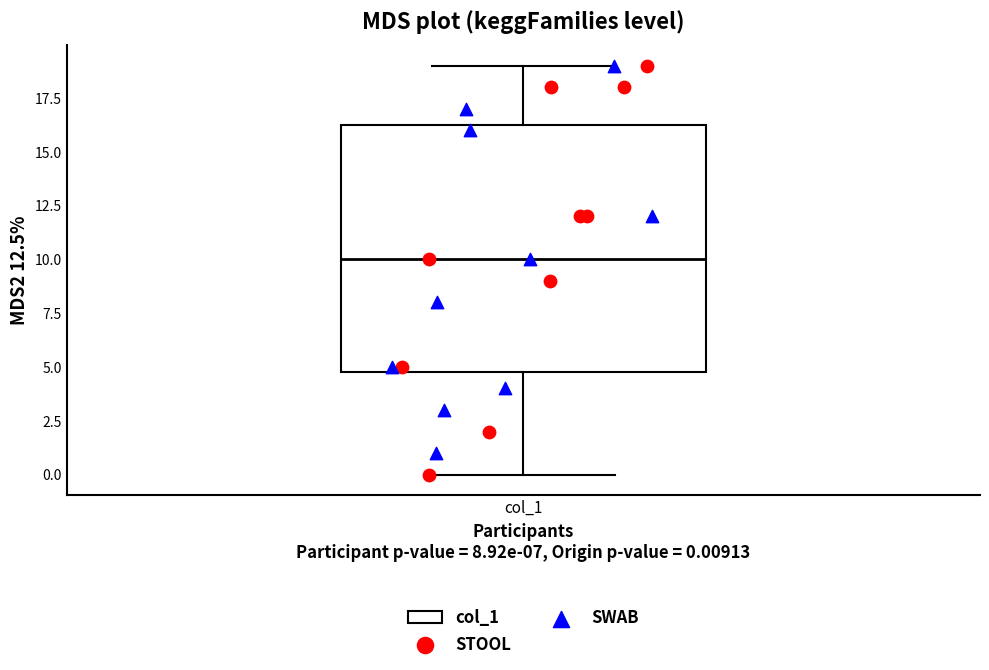

Read this box plot against the y-axis: the position of the median line, the range covered by the box, and the ends of both whiskers. The values are not printed on the chart, so give them approximately, as read against the axis.

median 10.0, box 5.0 to 16.5, whiskers 0.0 to 19.0